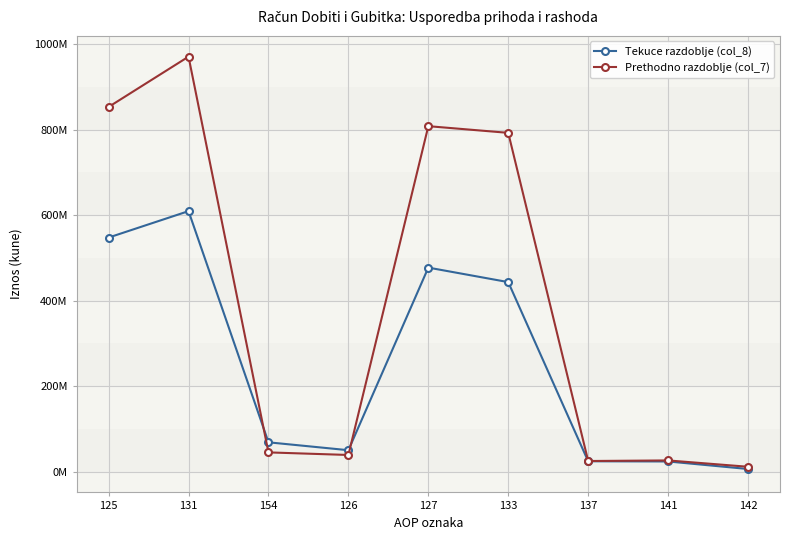

Where is Prethodno razdoblje (col_7) nearest to the value 491237944?

133